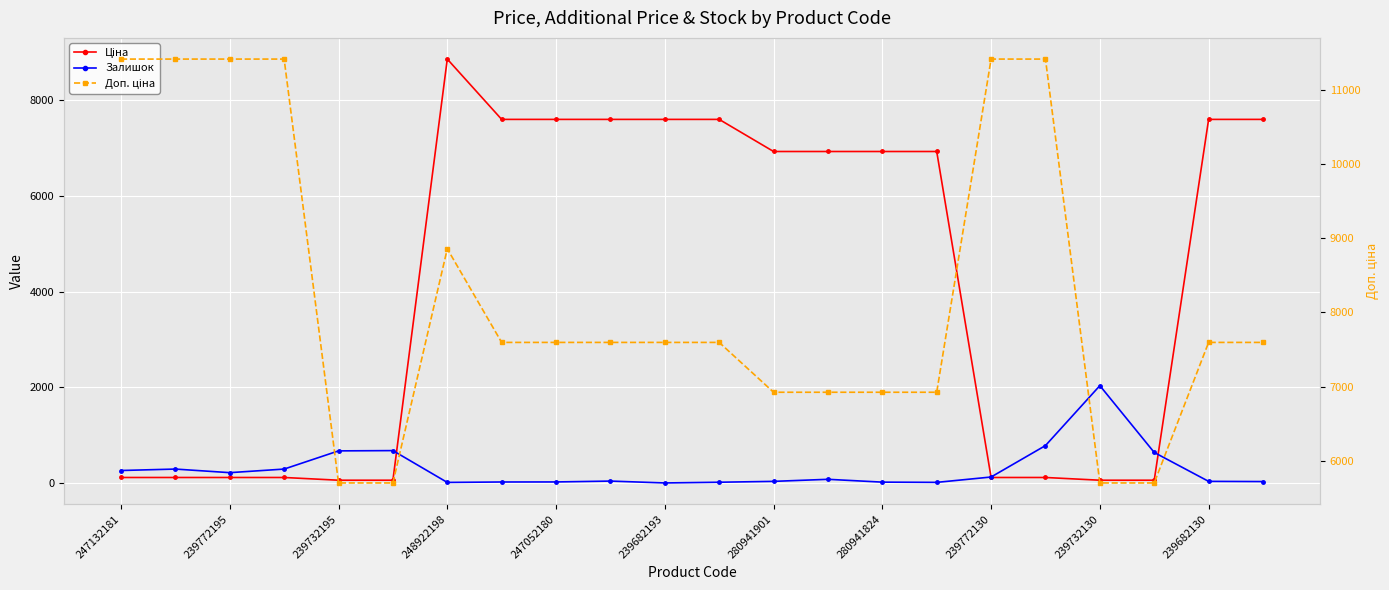

True or false: Залишок and Ціна cross at least once.

True